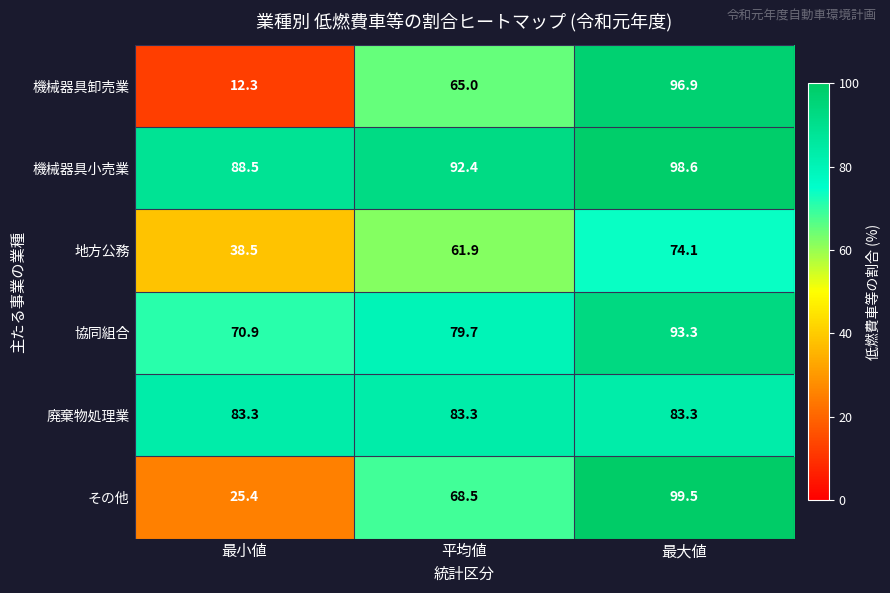

The value of 地方公務 at 平均値 is 95.4. True or false?

False